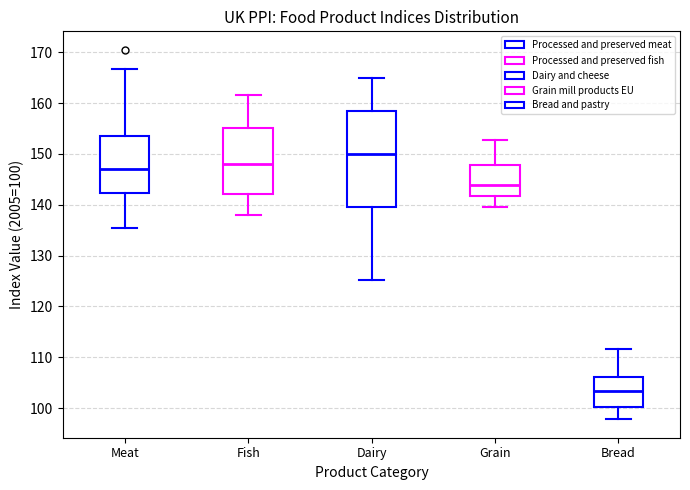

Reading left to right, read every box against the y-axis: the position of its median line, the range the box covers, and the ends of its whiskers. The values are not printed on the chart, so give them approximately, as read against the axis.

Meat: median 147, box 142 to 154, whiskers 135 to 167
Fish: median 148, box 142 to 155, whiskers 138 to 162
Dairy: median 150, box 140 to 159, whiskers 125 to 165
Grain: median 144, box 142 to 148, whiskers 140 to 153
Bread: median 103, box 100 to 106, whiskers 98 to 112